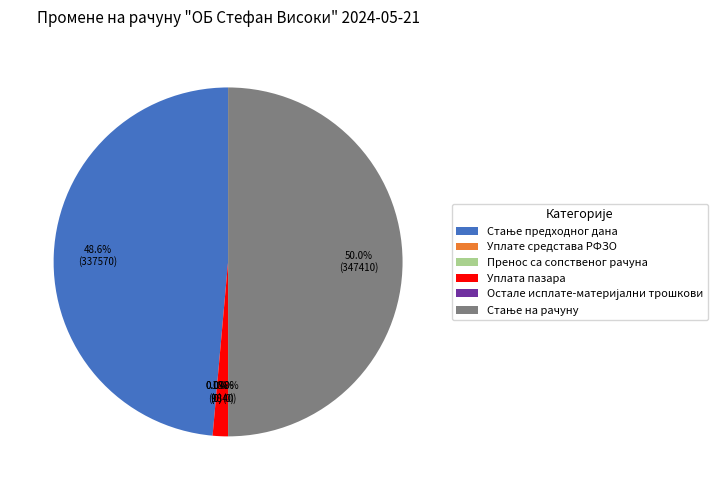

To the nearest percent, what percentage of the pie is Уплата пазара?

1%